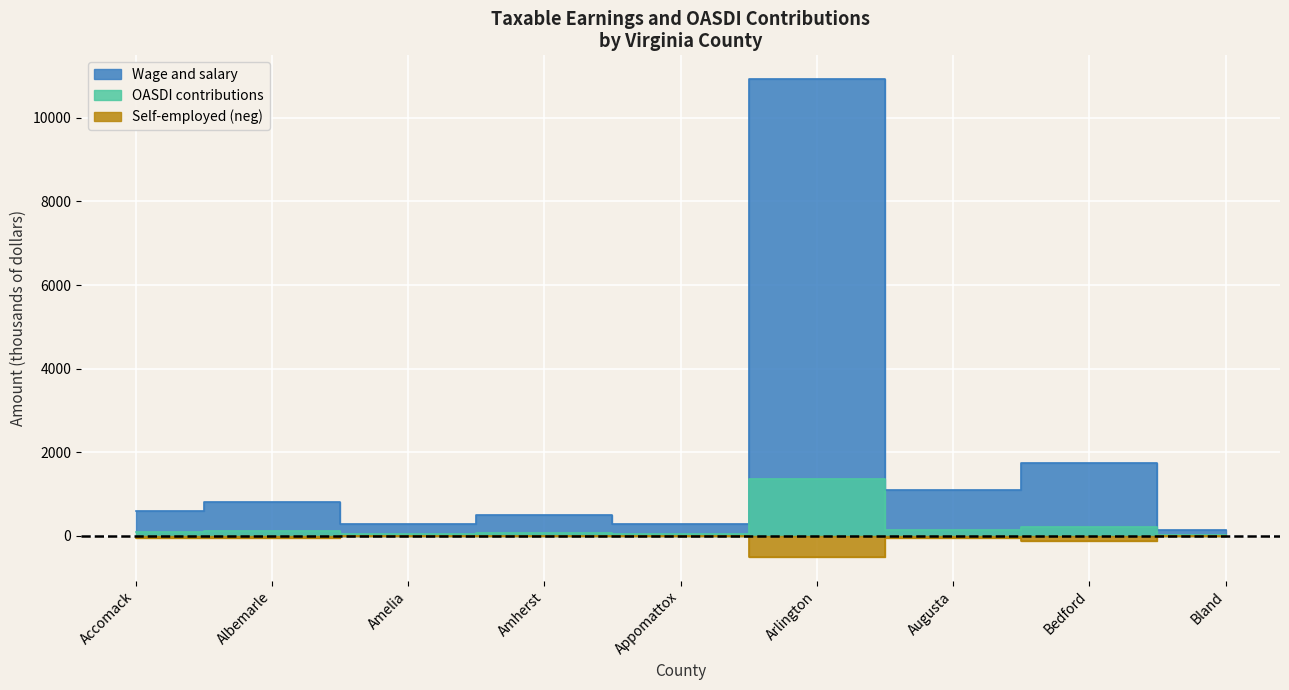

Is it true that Wage and salary equals 809.8 at Albemarle?

True